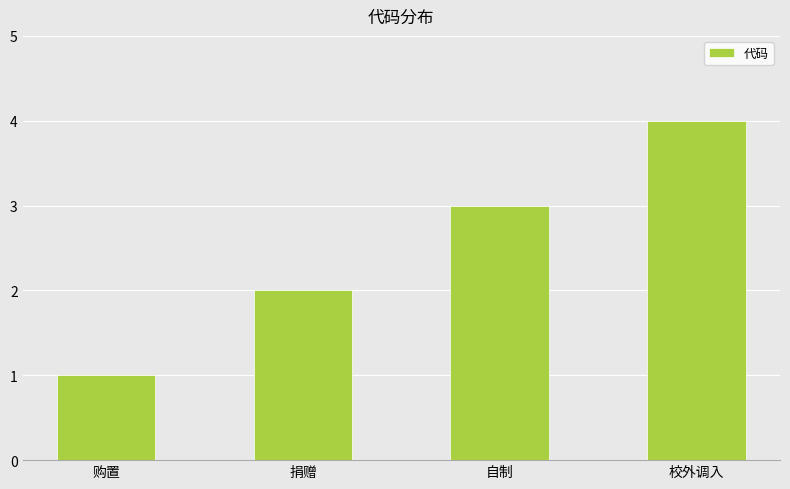

What is the difference between the values at 校外调入 and 购置?

3